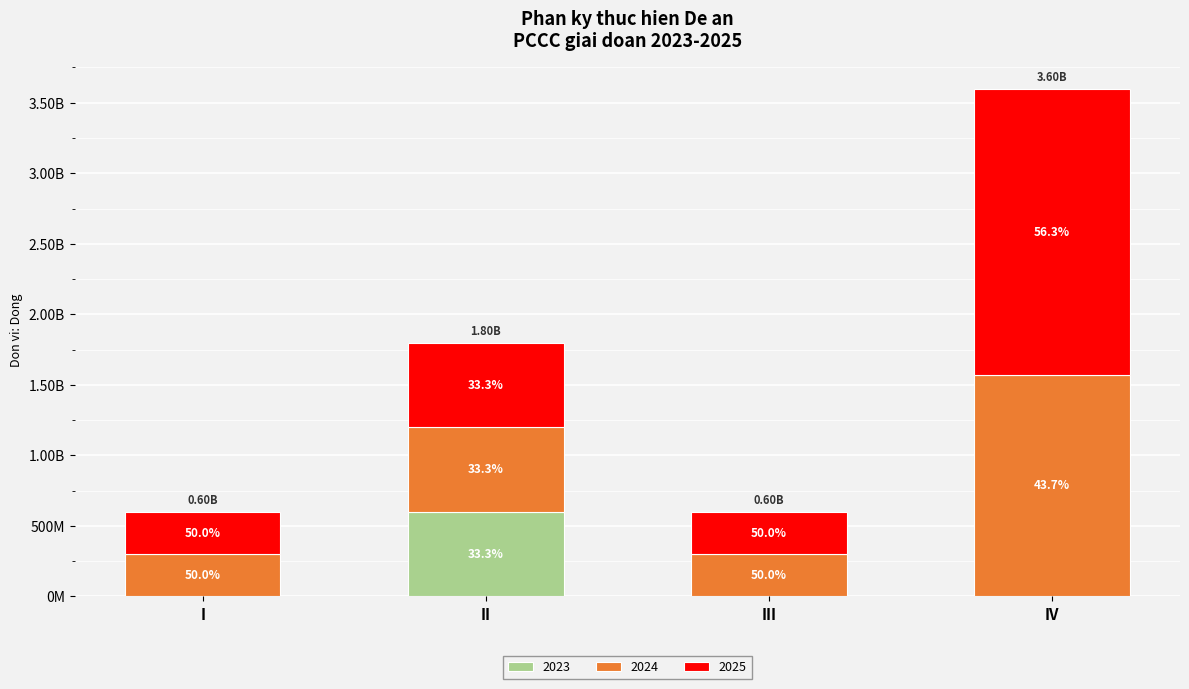

Are the bars horizontal?

No